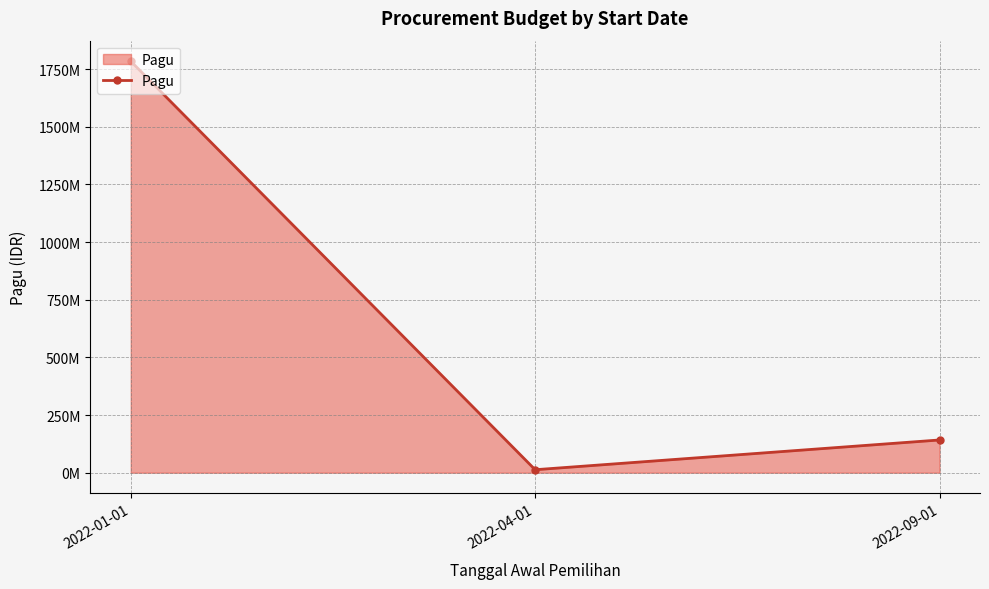

Does the chart have visible grid lines?

Yes